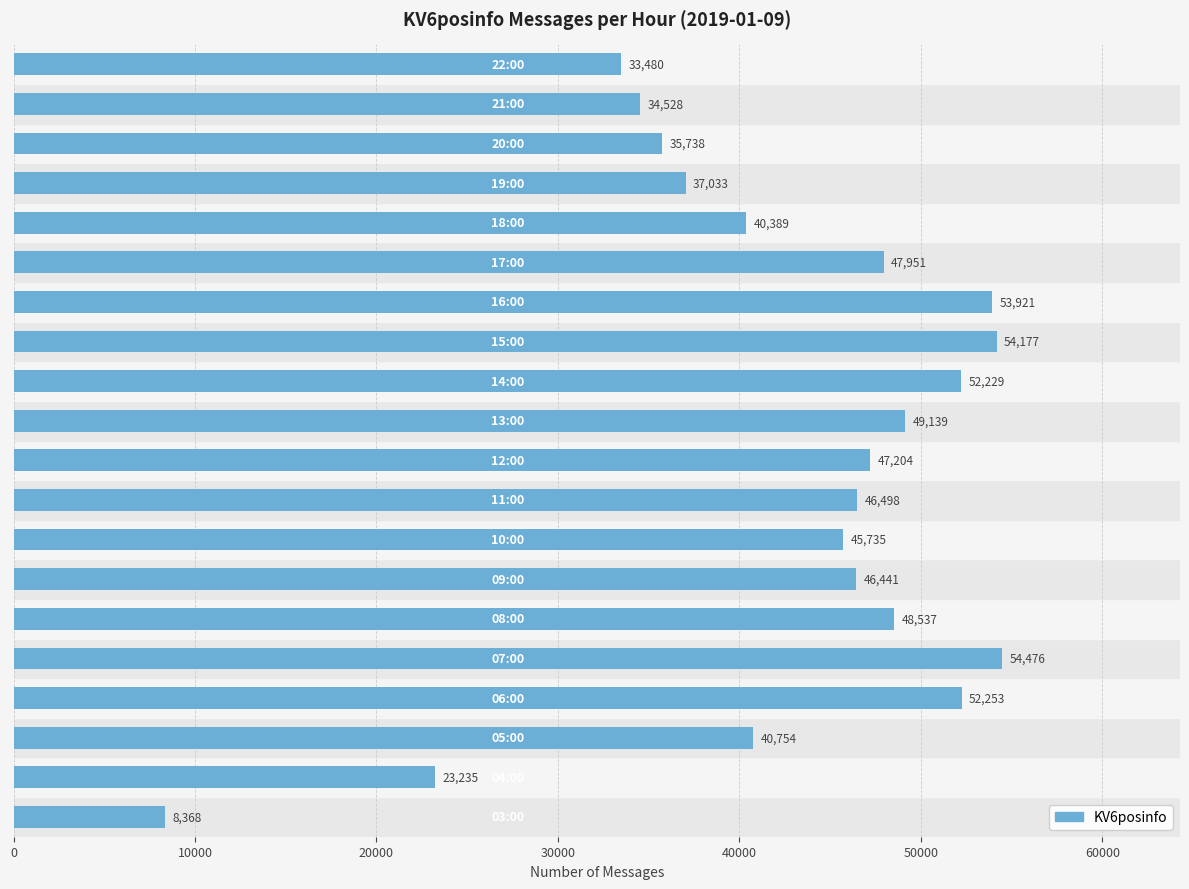

Reading bottom to top, transcribe all the data shown in this chart.

8368	23235	40754	52253	54476	48537	46441	45735	46498	47204	49139	52229	54177	53921	47951	40389	37033	35738	34528	33480